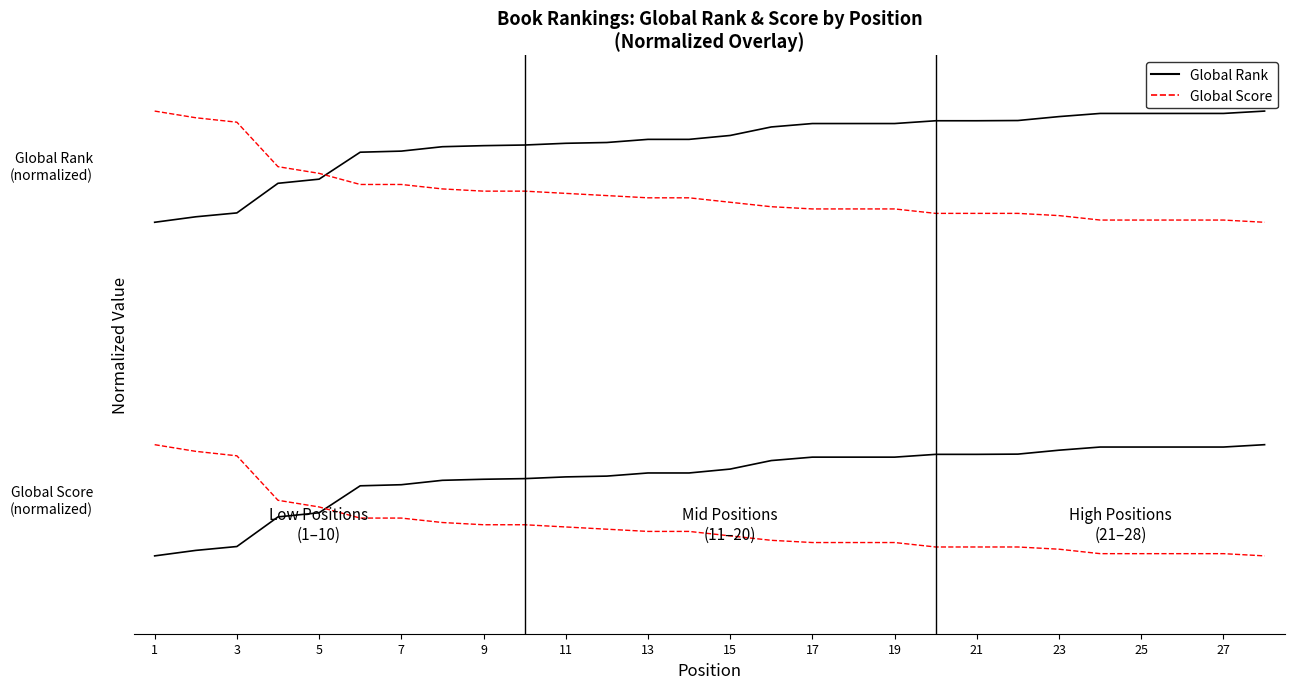

After their last crossing, which series has the higher values: Global Score or Global Rank?

Global Rank